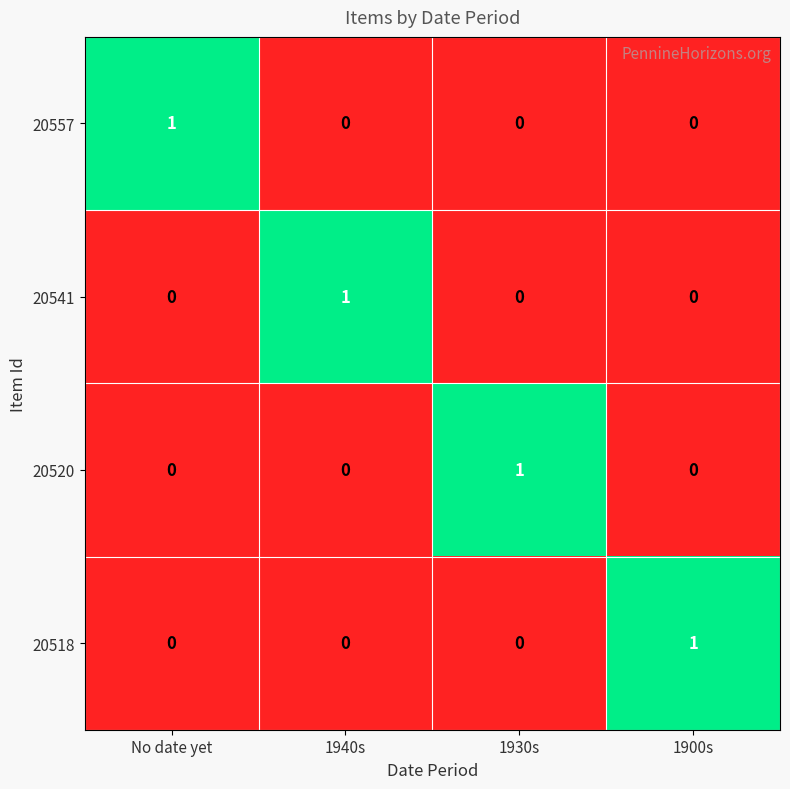

What is the greatest value displayed?

1